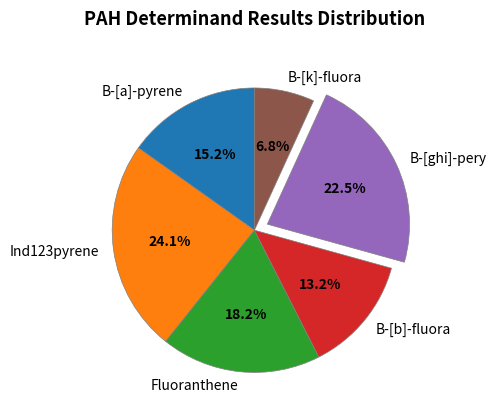

Which has a higher value, B-[b]-fluora or Fluoranthene?

Fluoranthene